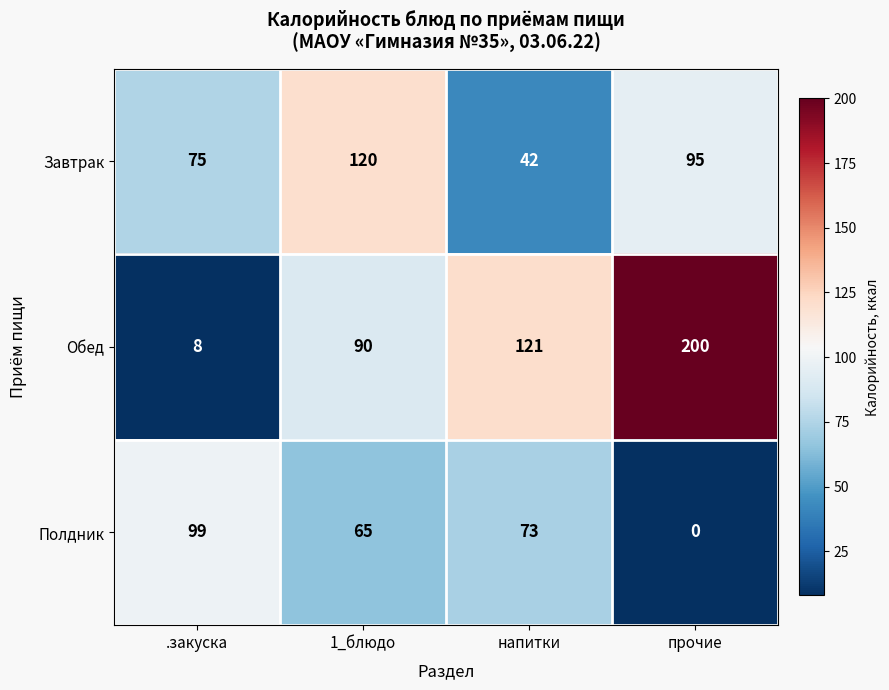

How many Обед values are between 90 and 200?

3